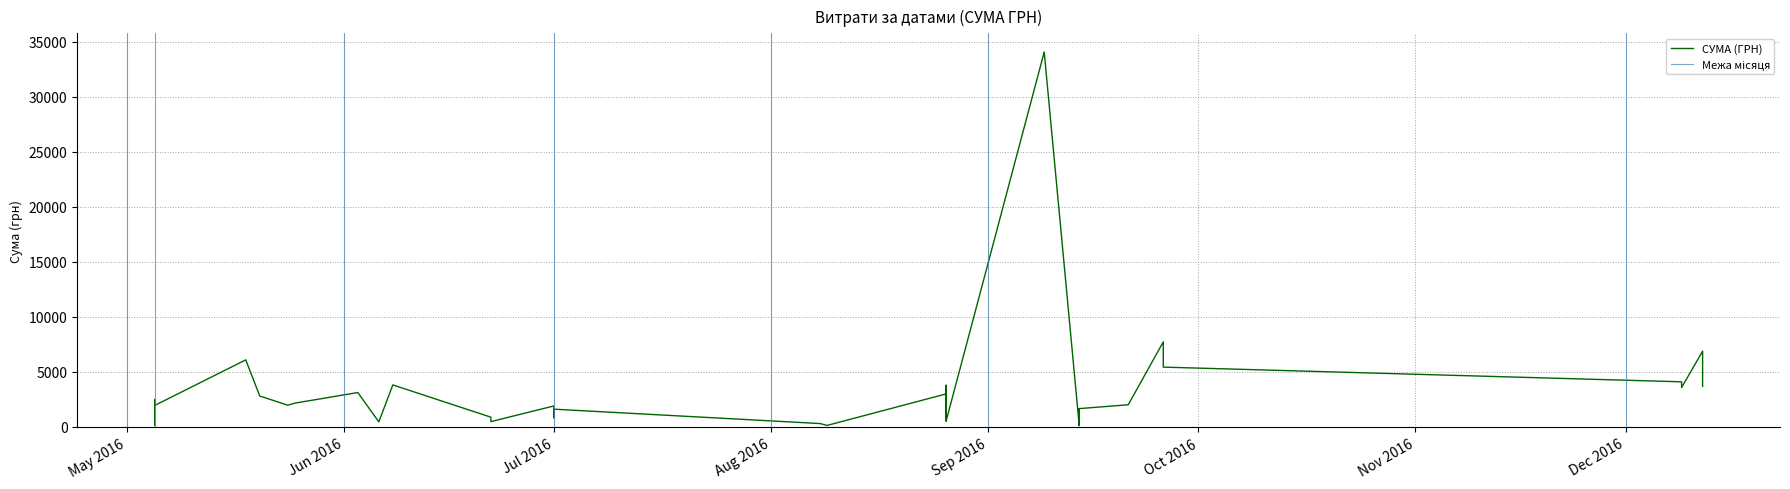

What is the change in value from 12.12.2016 to 26.08.2016?

-3115.0